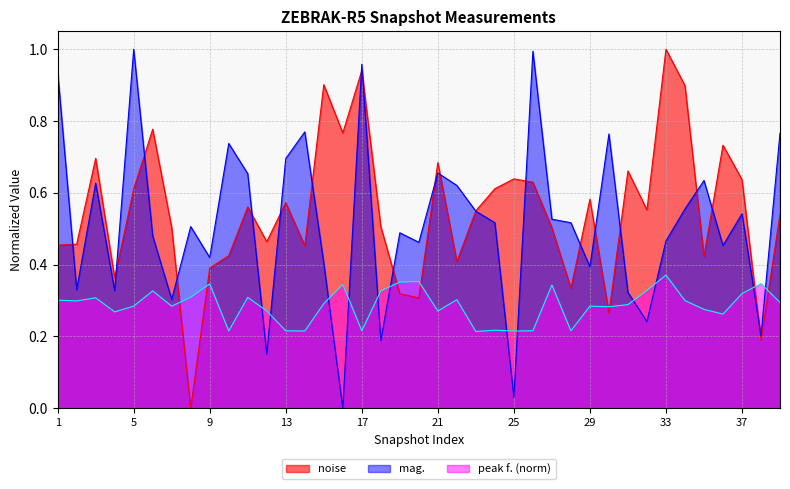

Where is mag. nearest to the value 0?

15